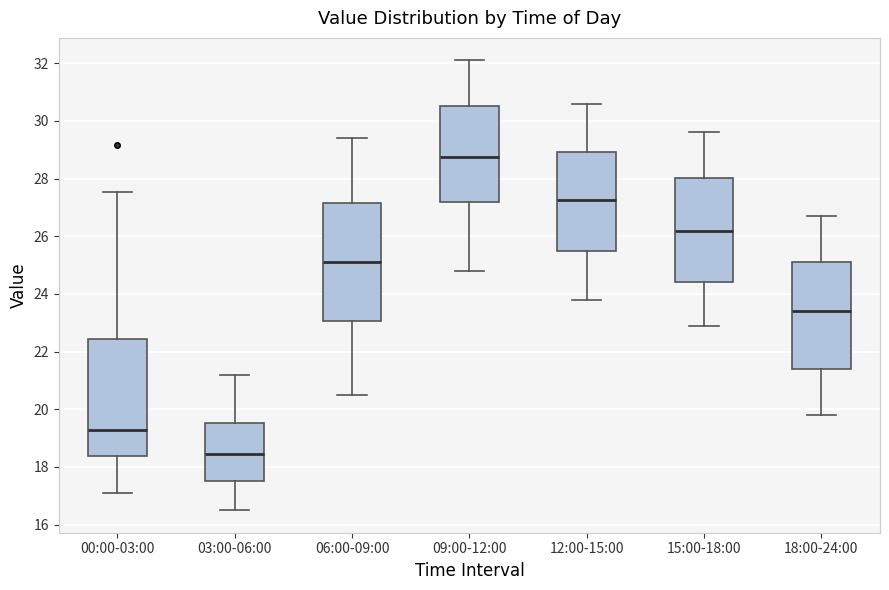

Reading left to right, transcribe this box plot: for each box, give where its median line is, the range the box spans, and where its two whiskers end, as read against the y-axis. The values are not printed on the chart, so give them approximately, as read against the axis.

00:00-03:00: median 19.2, box 18.4 to 22.4, whiskers 17.2 to 27.6
03:00-06:00: median 18.4, box 17.6 to 19.6, whiskers 16.6 to 21.2
06:00-09:00: median 25.2, box 23.0 to 27.2, whiskers 20.6 to 29.4
09:00-12:00: median 28.8, box 27.2 to 30.6, whiskers 24.8 to 32.2
12:00-15:00: median 27.2, box 25.4 to 29.0, whiskers 23.8 to 30.6
15:00-18:00: median 26.2, box 24.4 to 28.0, whiskers 23.0 to 29.6
18:00-24:00: median 23.4, box 21.4 to 25.2, whiskers 19.8 to 26.8